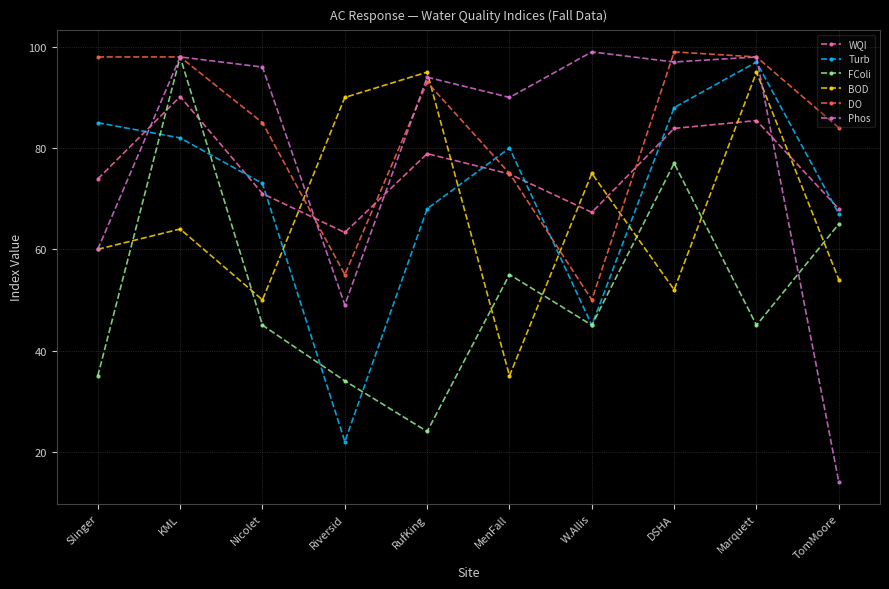

Between MenFall and TomMoore, which series saw the biggest shift?

Phos